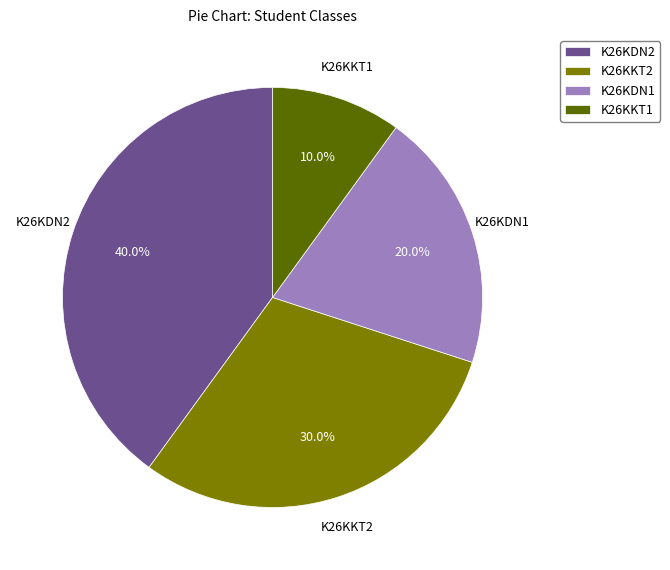

Which category has the smallest portion of the pie?

K26KKT1